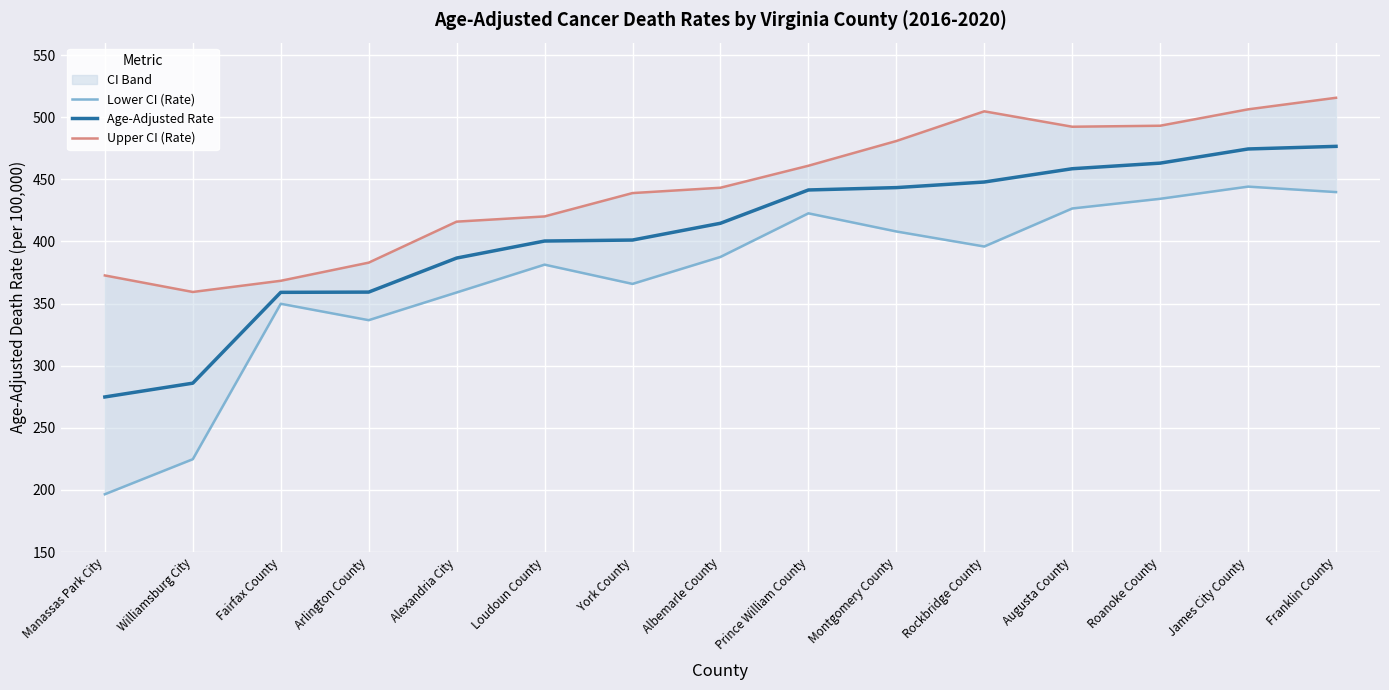

Reading right to left, extract all data points from this chart.

Lower CI (Rate): 439.7	444.1	434.3	426.5	395.9	408.0	422.6	387.5	365.8	381.3	358.9	336.6	349.8	224.7	196.5
Age-Adjusted Rate: 476.5	474.4	463.0	458.5	447.8	443.3	441.4	414.6	401.1	400.3	386.6	359.2	359.0	285.9	274.8
Upper CI (Rate): 515.6	506.3	493.1	492.3	504.7	480.8	460.9	443.2	438.9	420.1	415.9	382.9	368.3	359.3	372.6